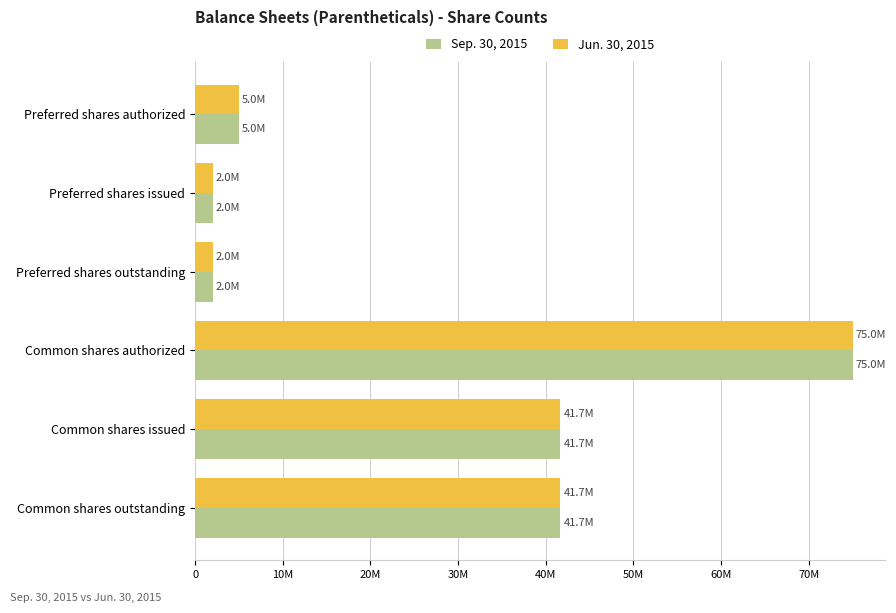

What are all the series names shown in the legend?

Sep. 30, 2015, Jun. 30, 2015